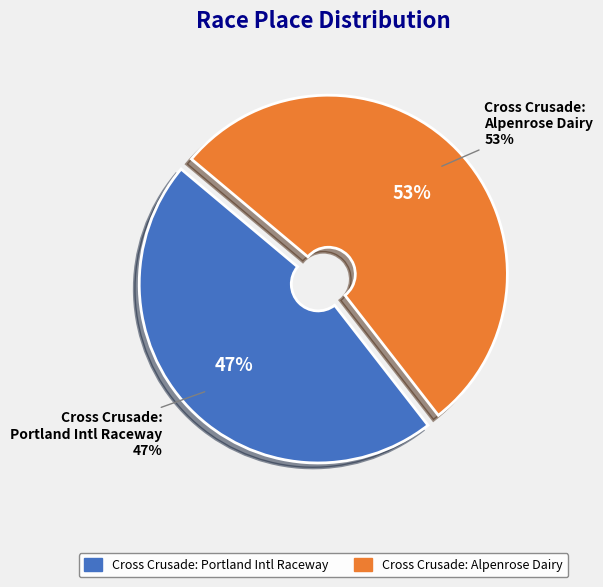

Count the number of slices in the pie.

2